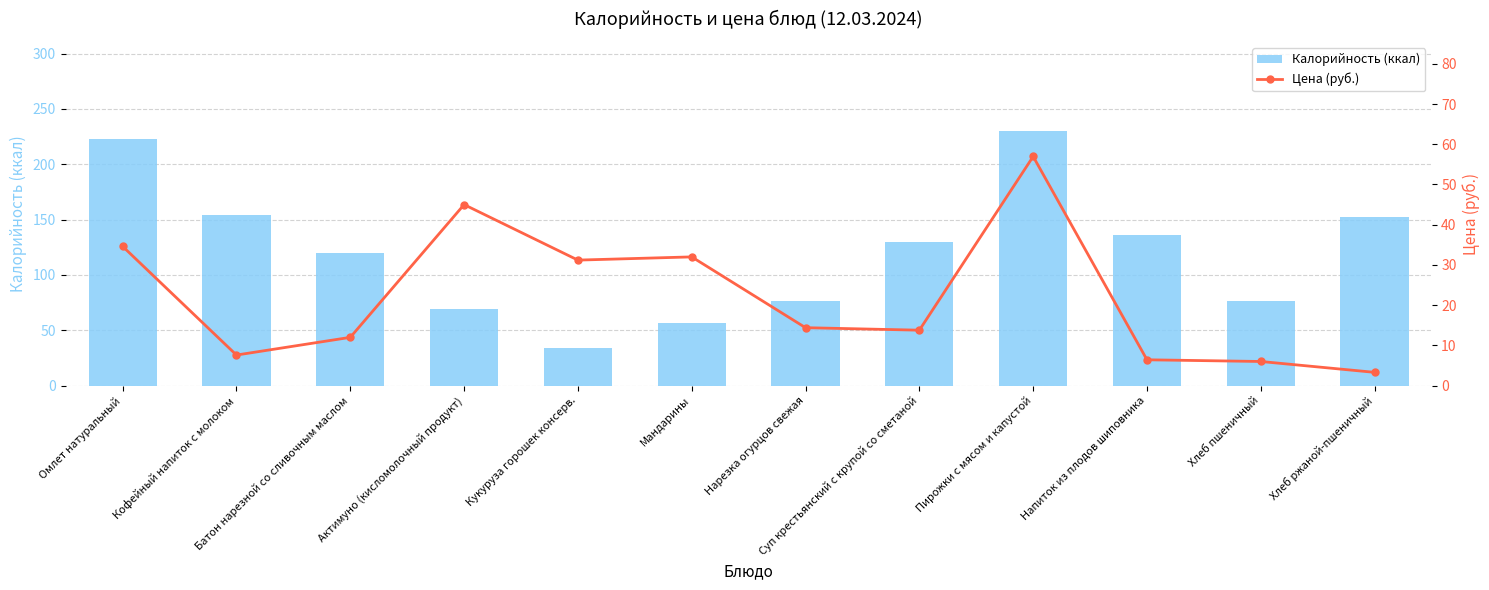

The Цена (руб.) series shows 16.7 at Батон нарезной со сливочным маслом. True or false?

False